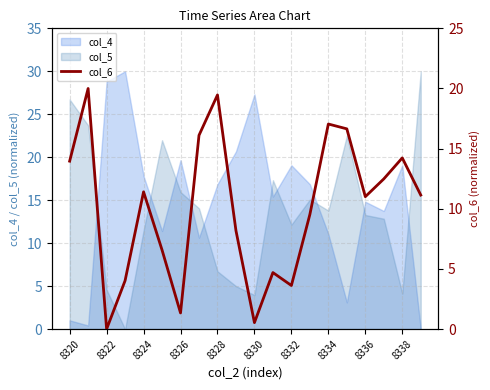

What is the maximum value shown in the chart?

20.0